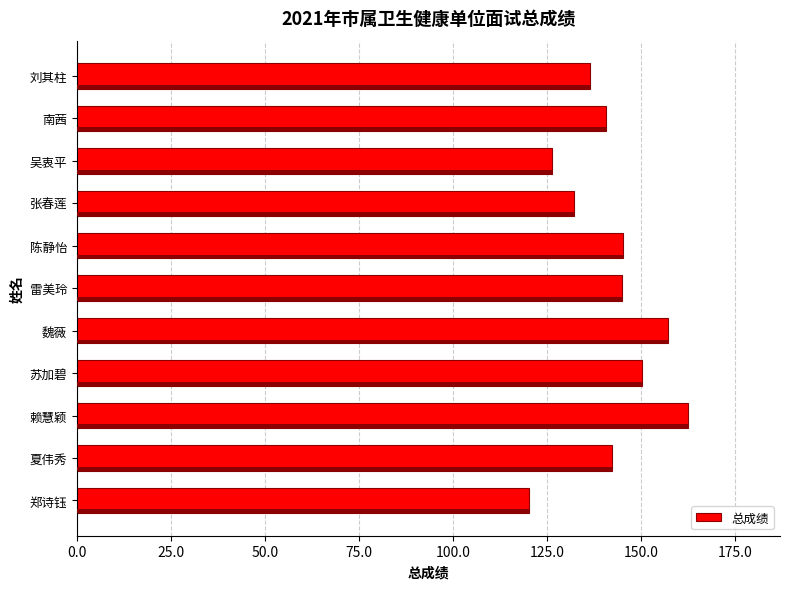

Read the value at 南茜.

140.8